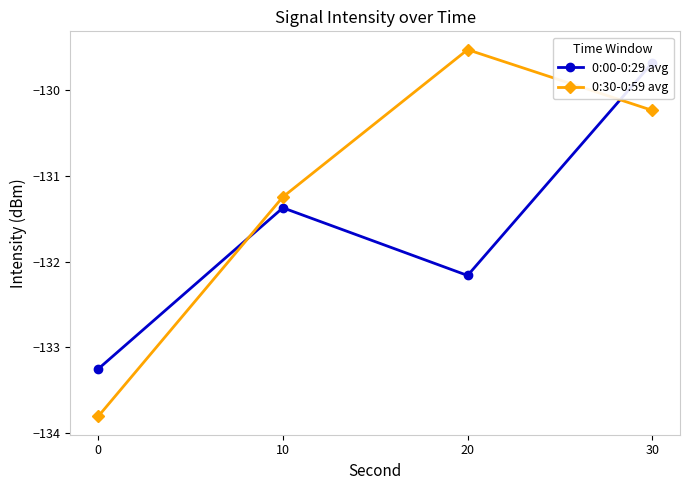

How many data points in 0:30-0:59 avg are less than -130?

3